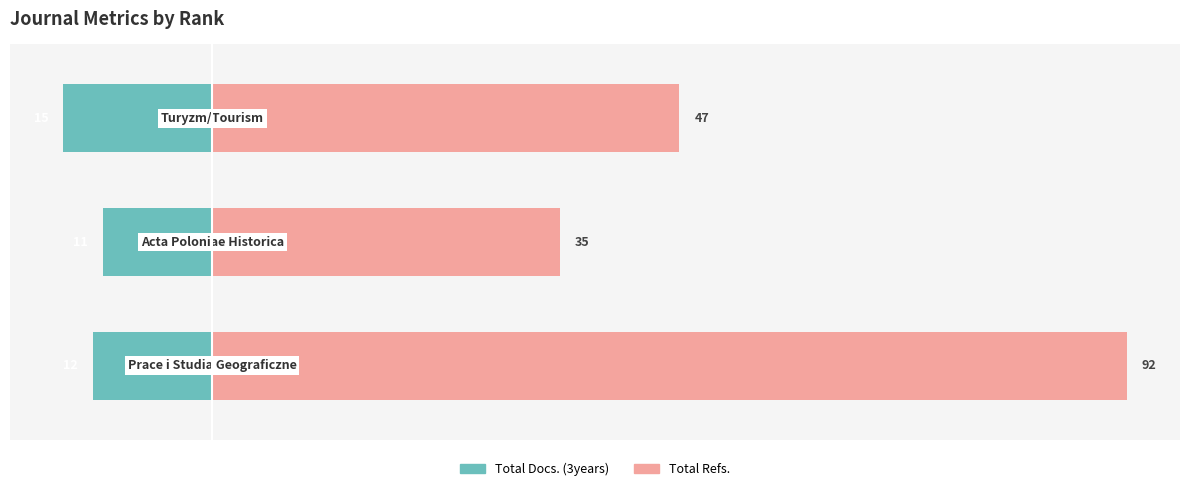

Is it true that Total Docs. (3years) equals -5 at 0?

False